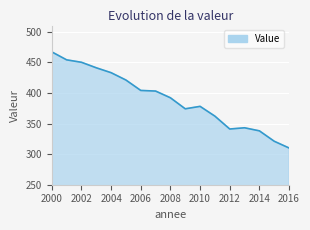

How many lines are shown in the chart?

1